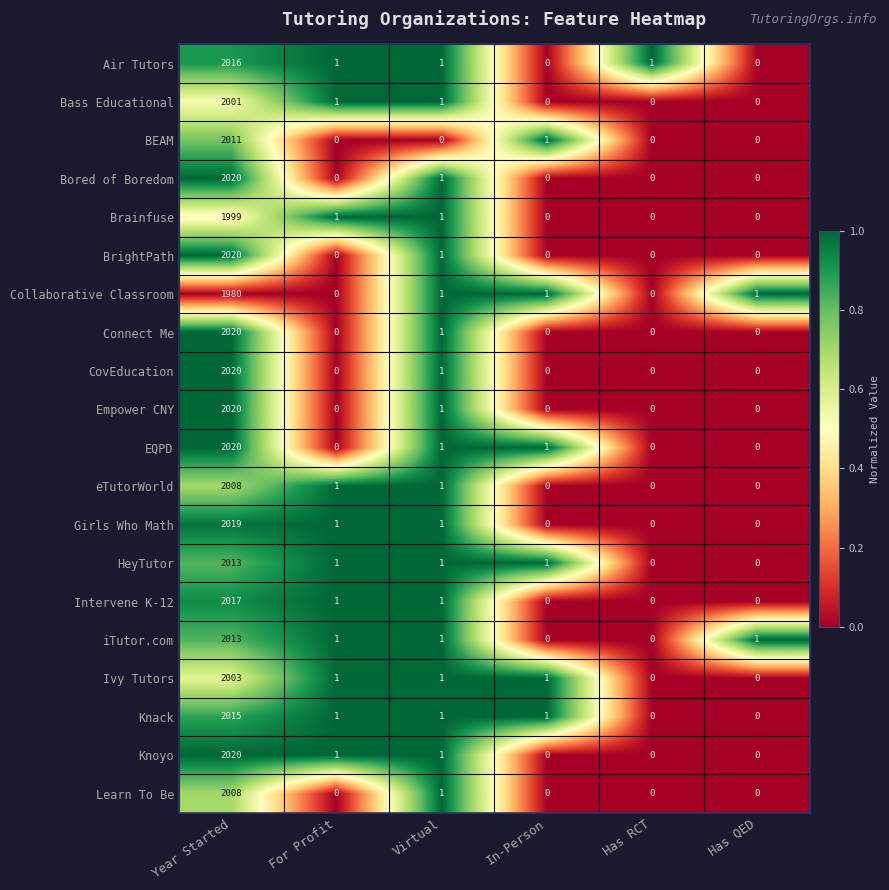

Where does the Air Tutors series first go above 1?

Year Started